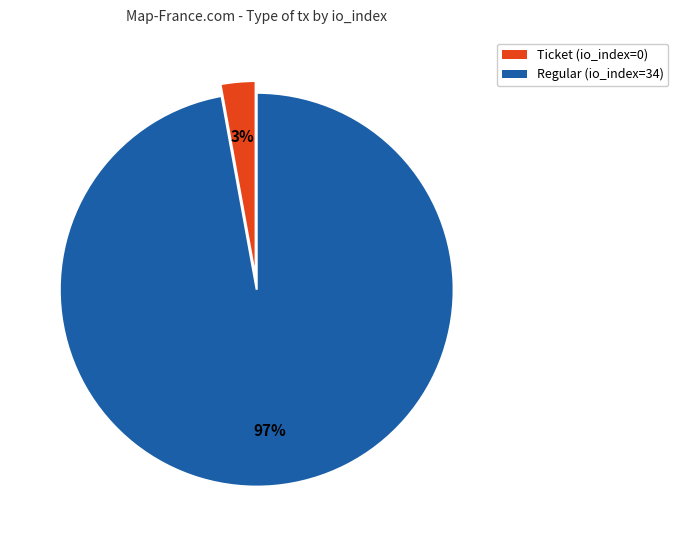

Which category has the smallest portion of the pie?

Ticket (io_index=0)